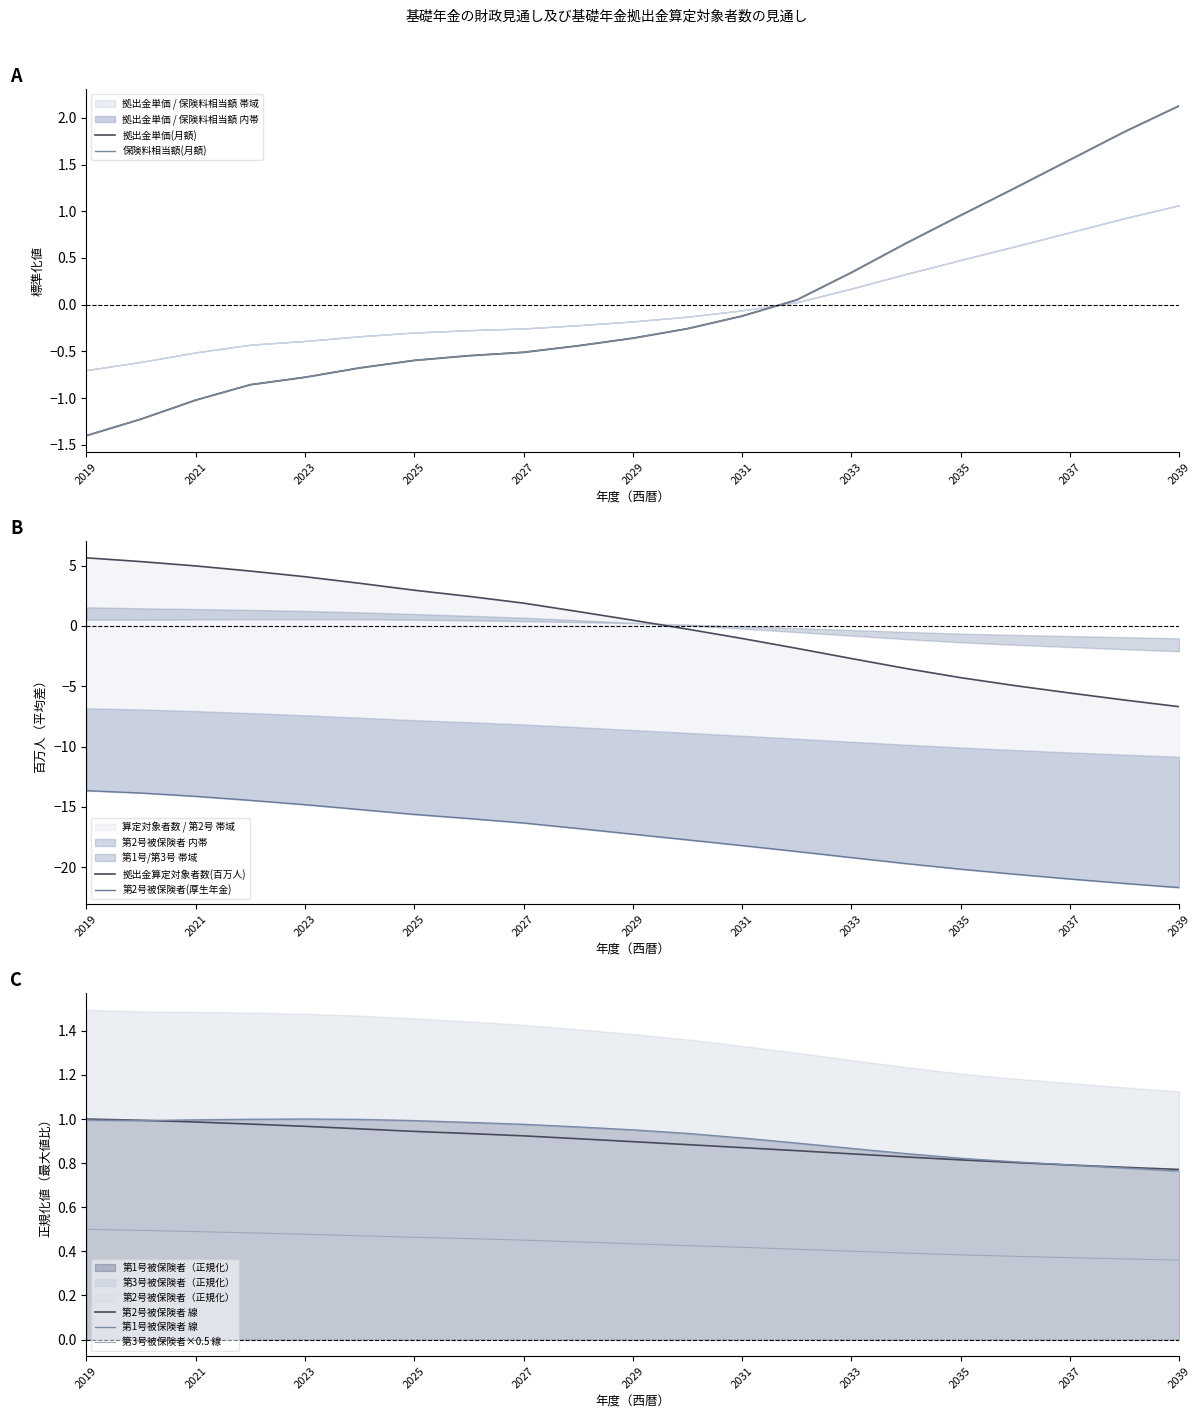

Does the chart have visible grid lines?

No